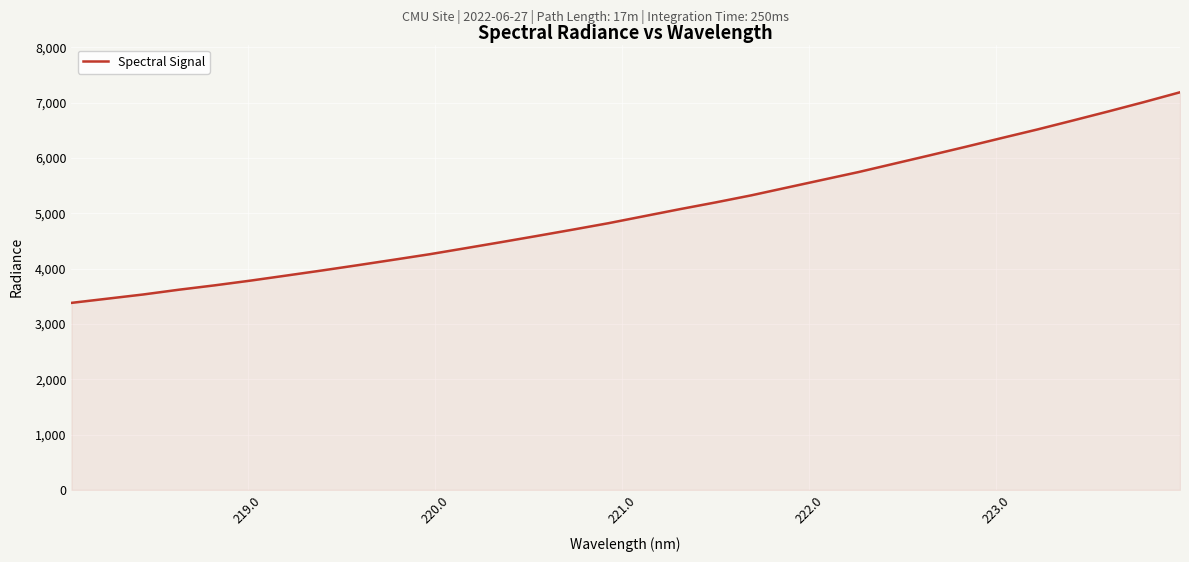

What is the minimum value shown in the chart?

3379.7